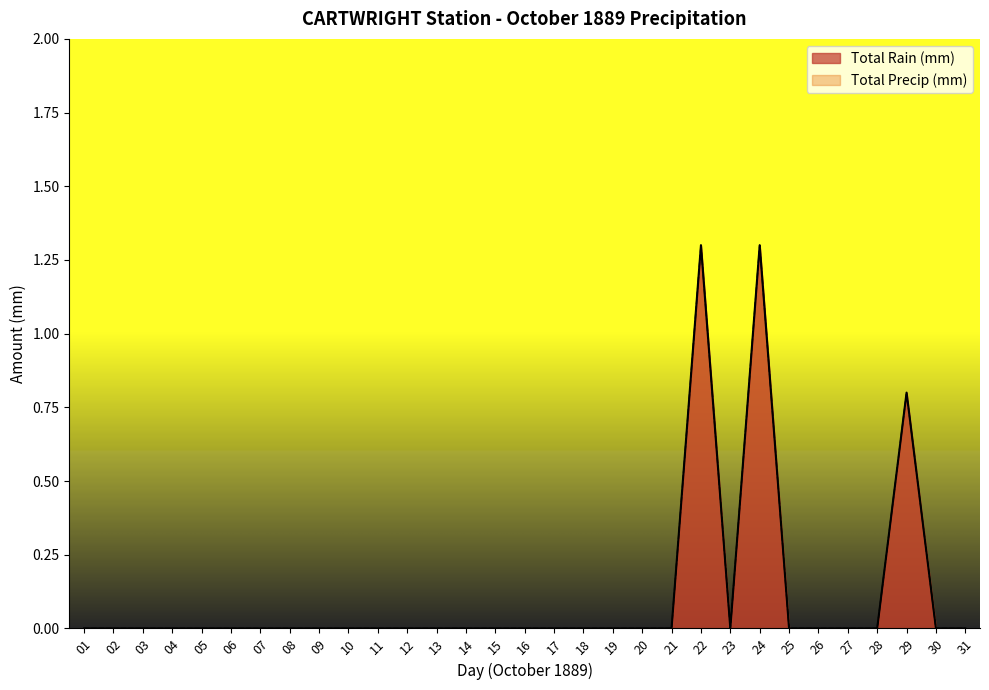

True or false: Total Rain (mm) and Total Precip (mm) intersect in this chart.

False